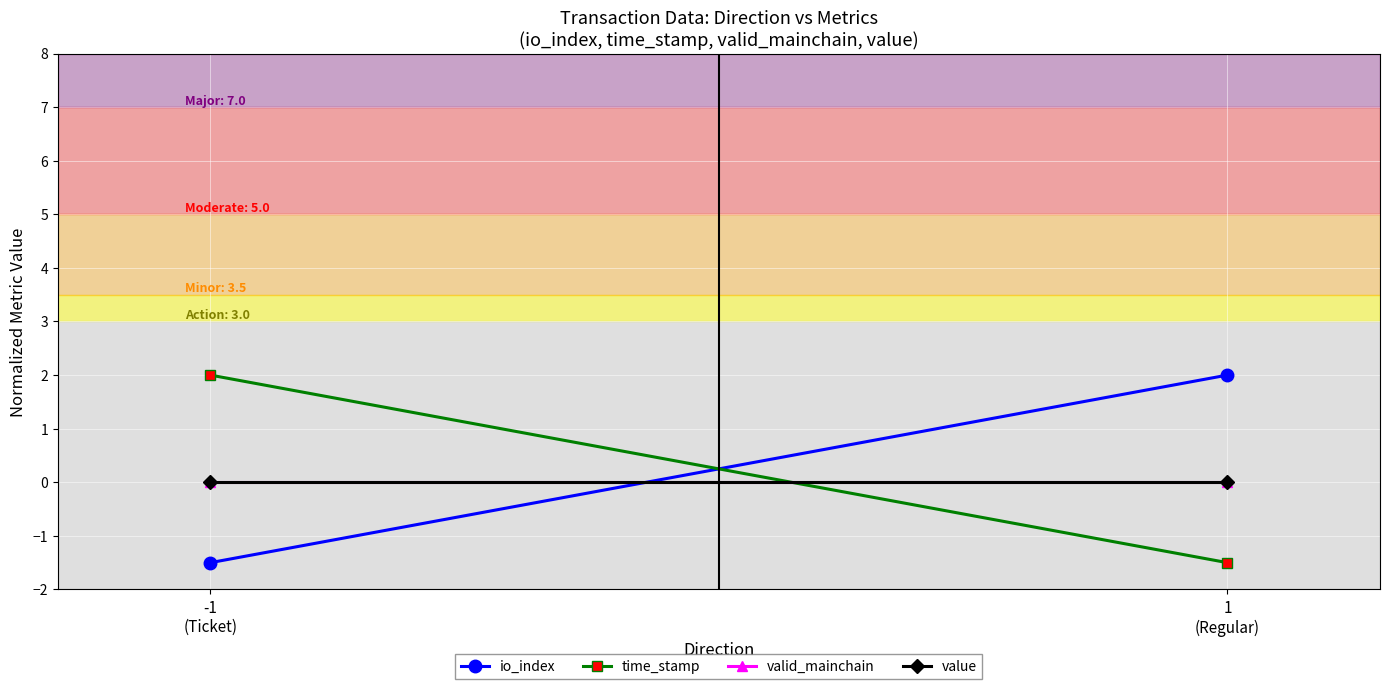

Which series has the largest range (max minus min)?

io_index